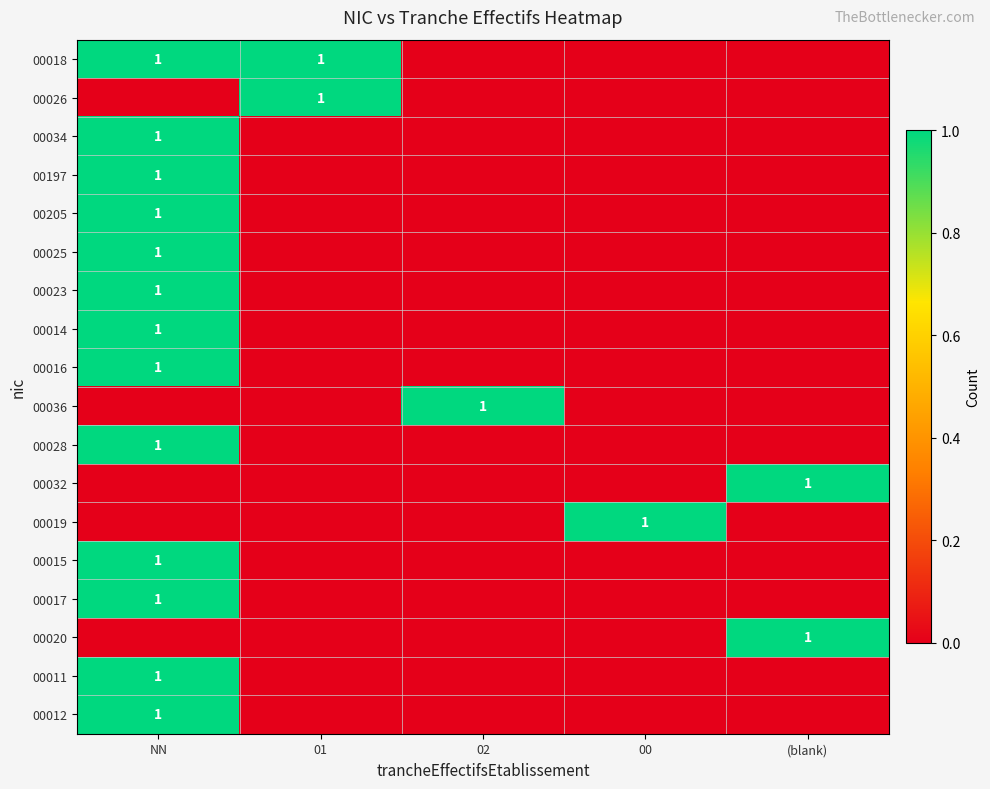

What value does the 00014 series have at NN?

1